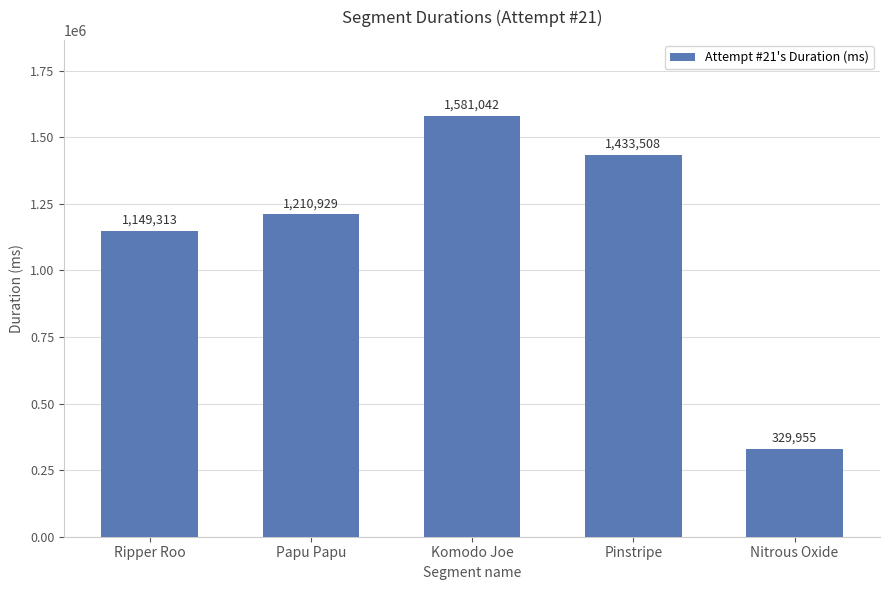

Is it true that the value at Papu Papu is 522520?

False